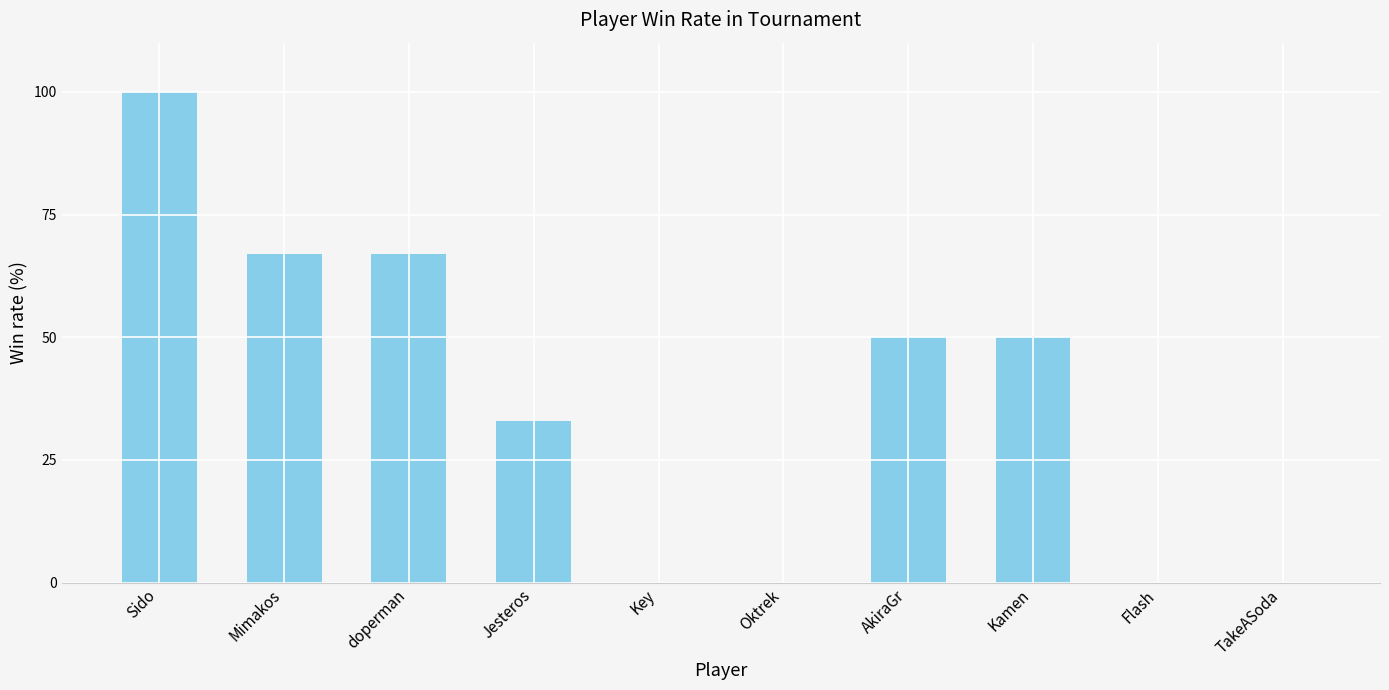

Approximately how many times larger is the value at doperman compared to Sido?

0.7